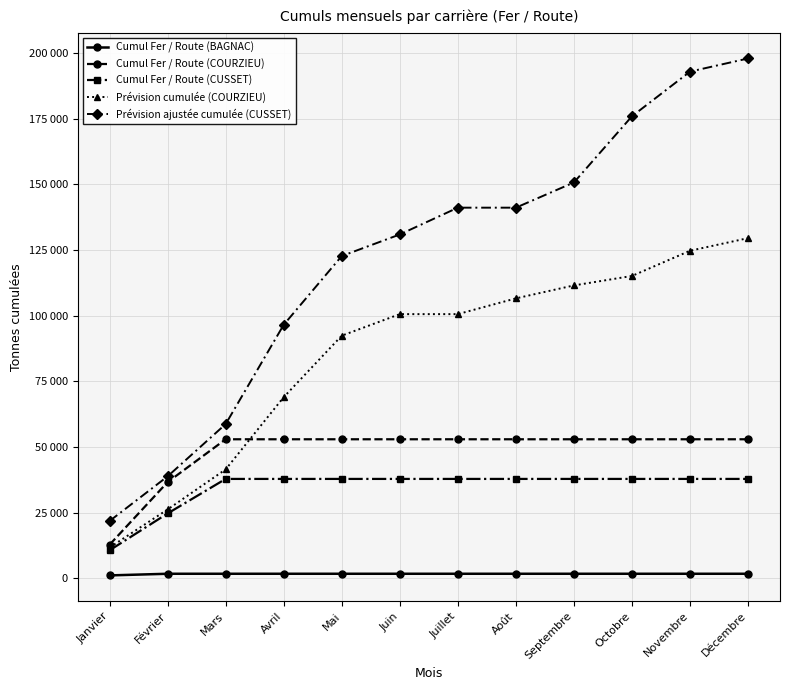

What is the difference between the maximum and minimum values in the Cumul Fer / Route (BAGNAC) series?

627